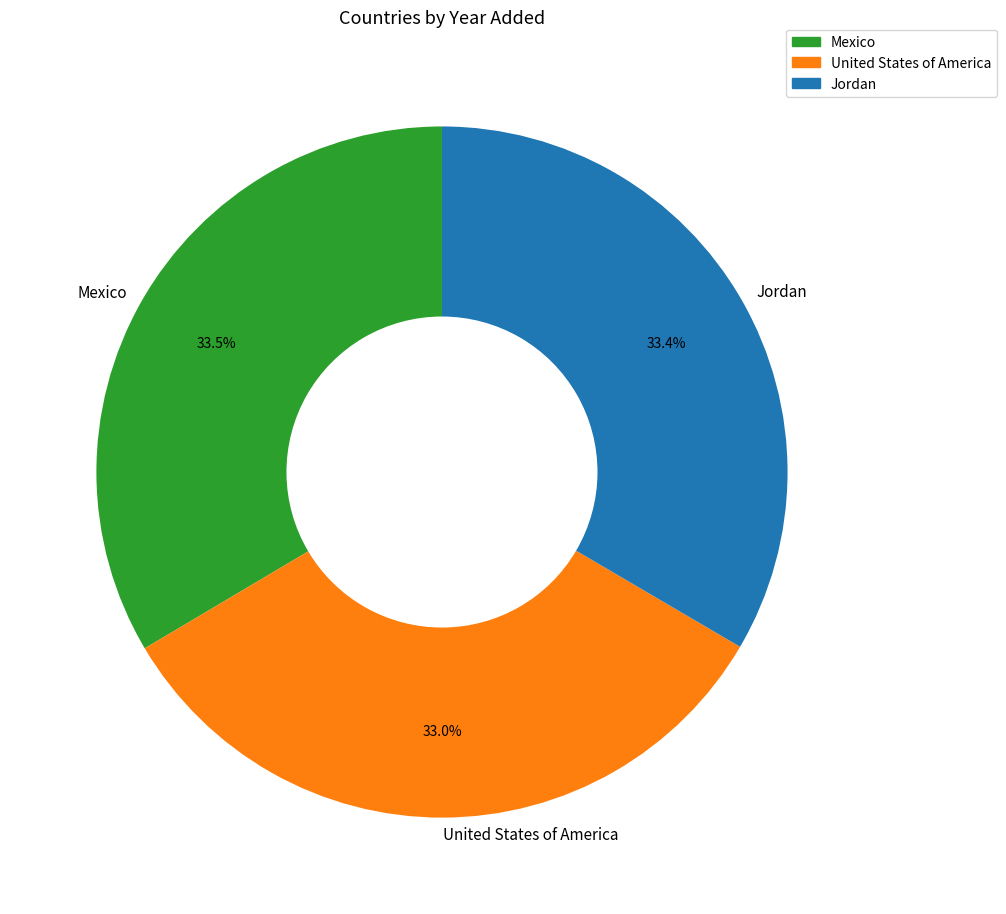

Do Jordan and Mexico together represent more than half of the pie?

Yes